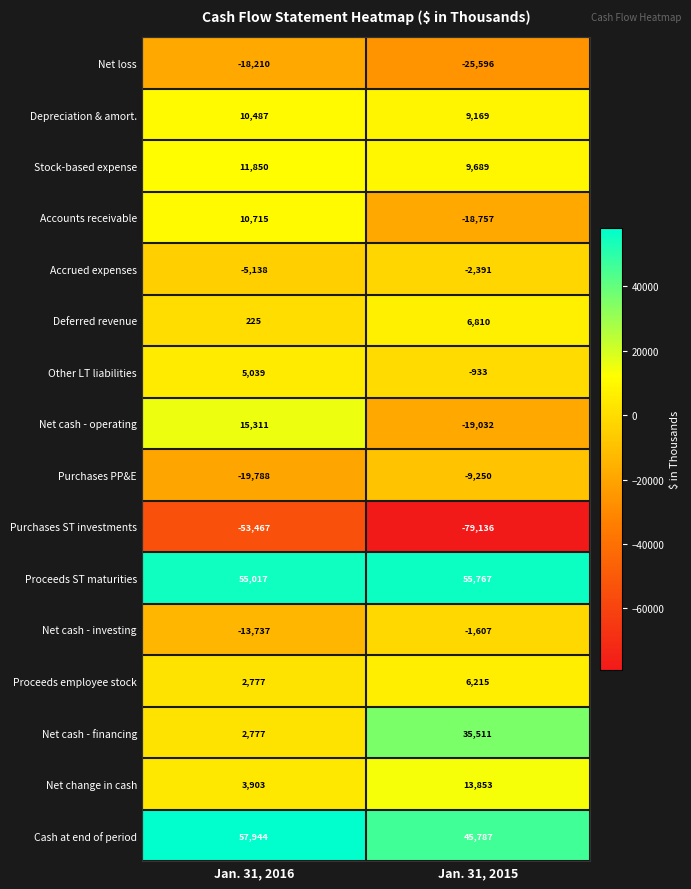

What is the greatest value displayed?

57944